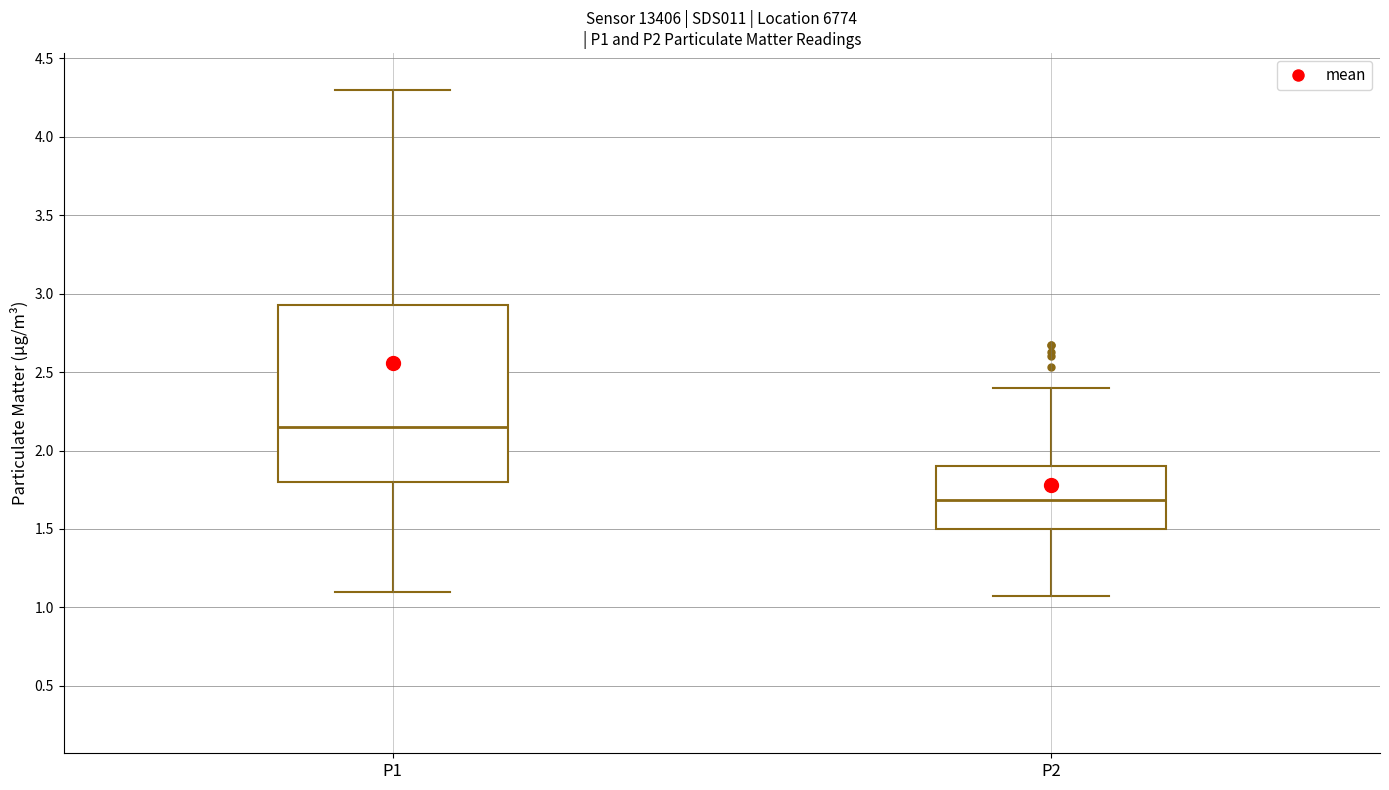

Reading left to right, transcribe this box plot: for each box, give where its median line is, the range the box spans, and where its two whiskers end, as read against the y-axis. The values are not printed on the chart, so give them approximately, as read against the axis.

P1: median 2.15, box 1.80 to 2.95, whiskers 1.10 to 4.30
P2: median 1.70, box 1.50 to 1.90, whiskers 1.05 to 2.40